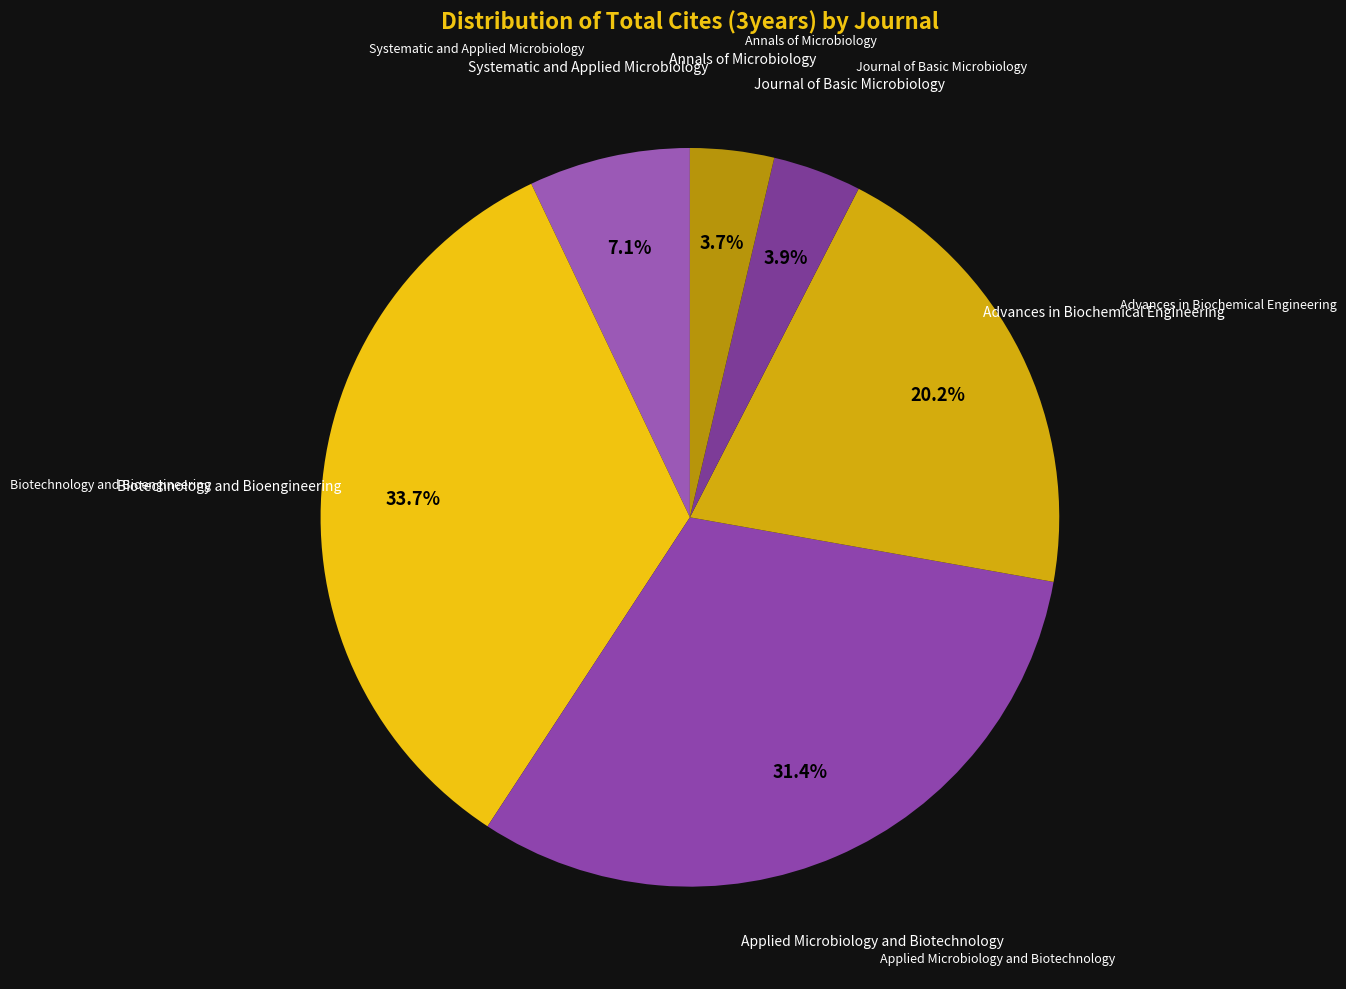

Combined, what portion of the pie is Biotechnology and Bioengineering and Journal of Basic Microbiology?

37.6%